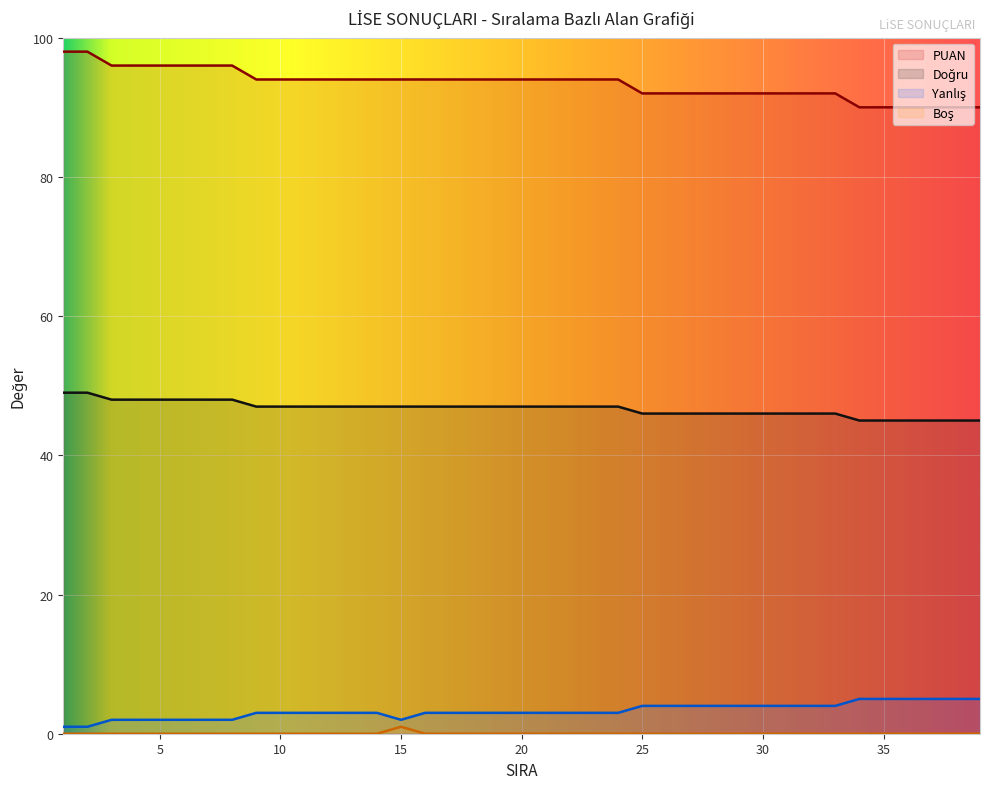

List the series in order of their peak value, lowest first.

Boş, Yanlış, PUAN, Doğru